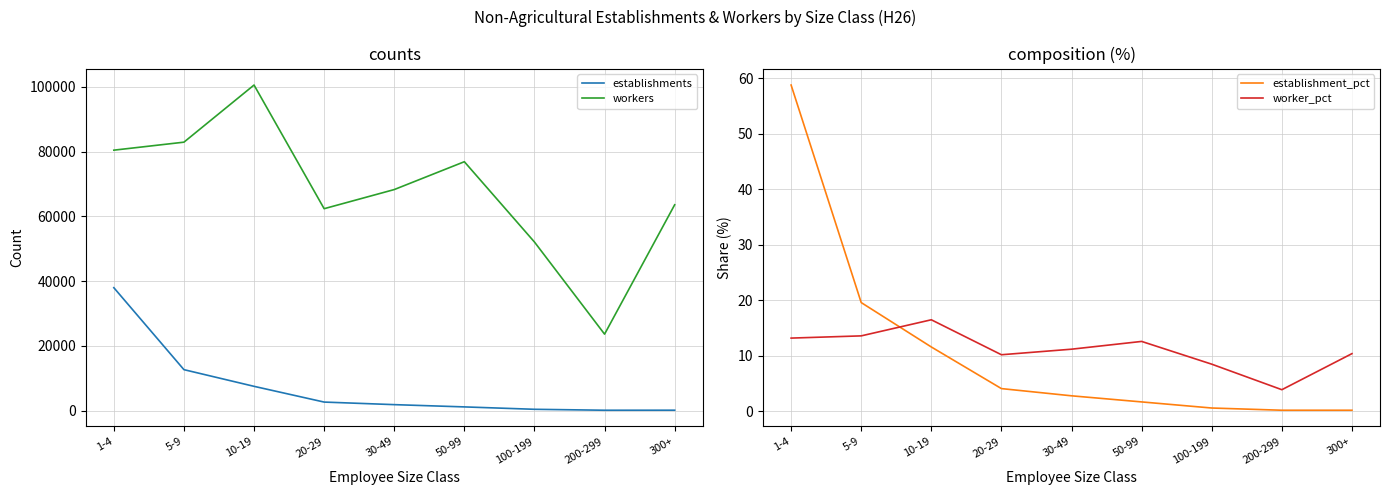

How many series are shown in this chart?

4